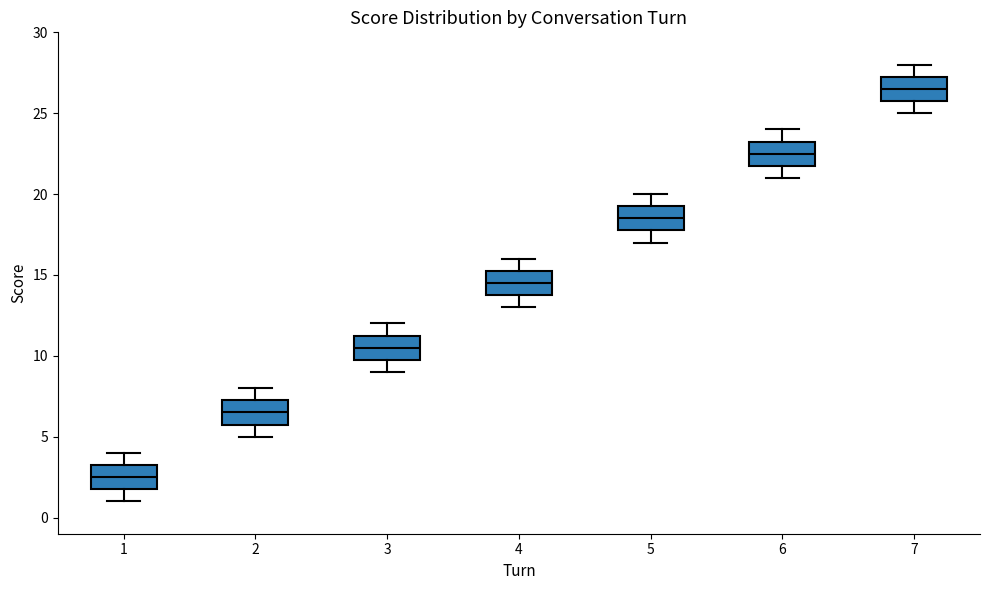

Where is the lower edge of the box at x = 4 on the y-axis? The values are not printed on the chart, so give them approximately, as read against the axis.

14.0